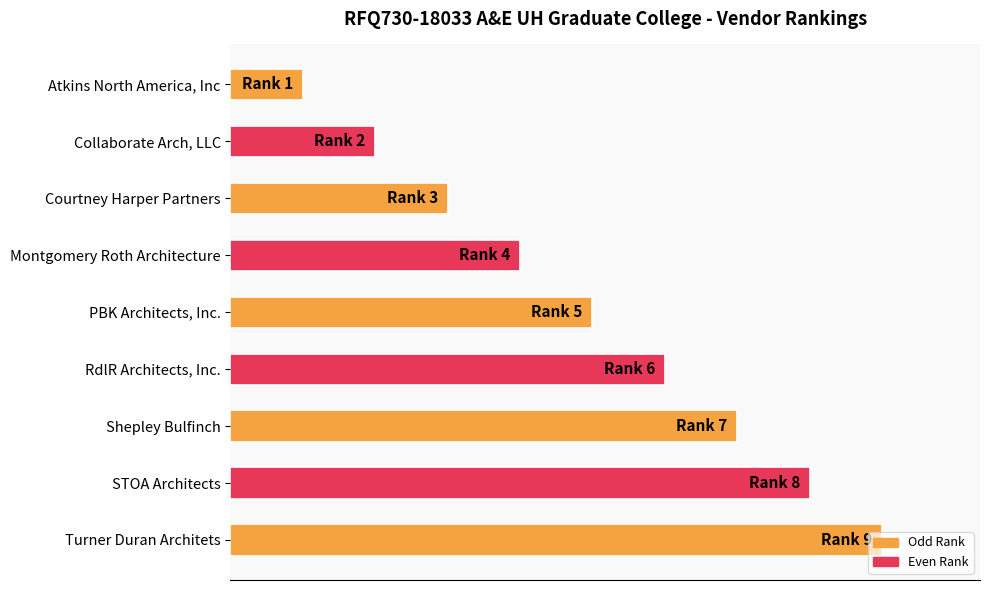

List the labels in order of value, smallest first.

Atkins North America, Inc, Collaborate Arch, LLC, Courtney Harper Partners, Montgomery Roth Architecture, PBK Architects, Inc., RdlR Architects, Inc., Shepley Bulfinch, STOA Architects, Turner Duran Architets